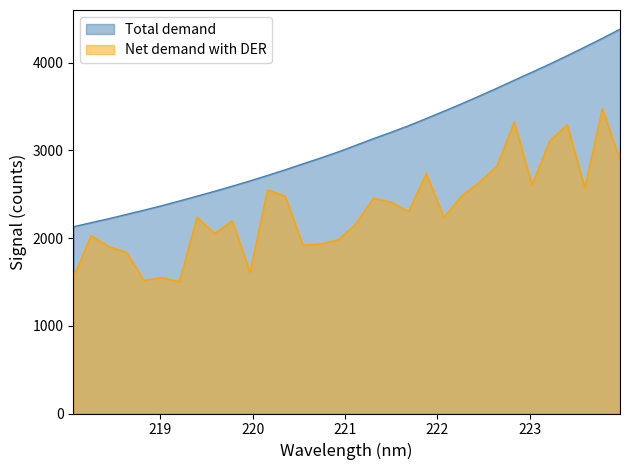

List the series in order of their overall mean, lowest first.

Net demand with DER, Total demand